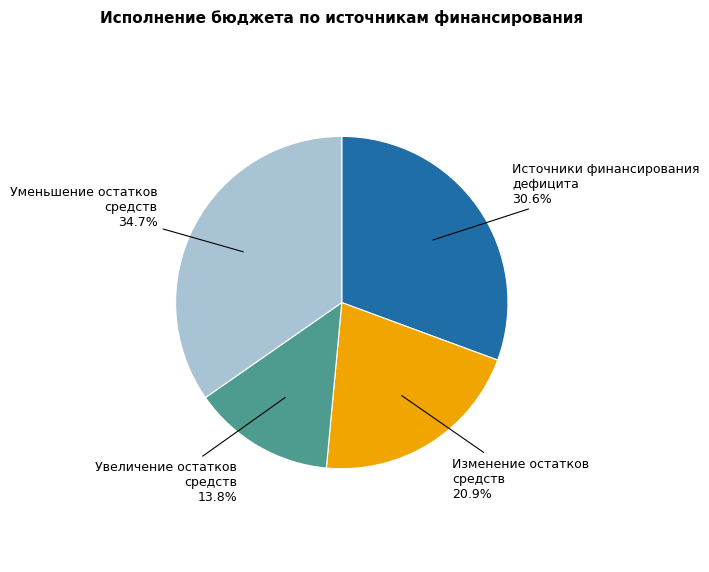

Is there a majority slice in this chart?

No